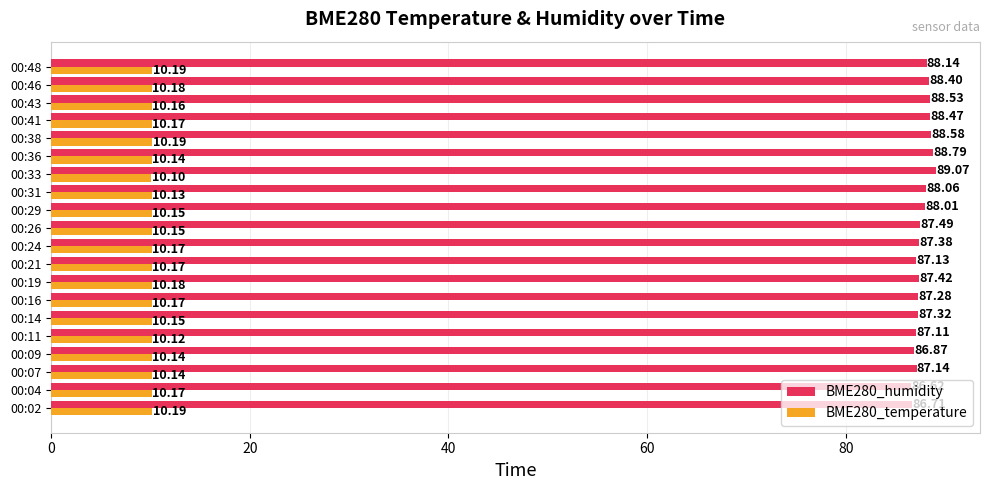

Rank the categories by BME280_humidity value from lowest to highest.

00:04, 00:02, 00:09, 00:11, 00:21, 00:07, 00:16, 00:14, 00:24, 00:19, 00:26, 00:29, 00:31, 00:48, 00:46, 00:41, 00:43, 00:38, 00:36, 00:33